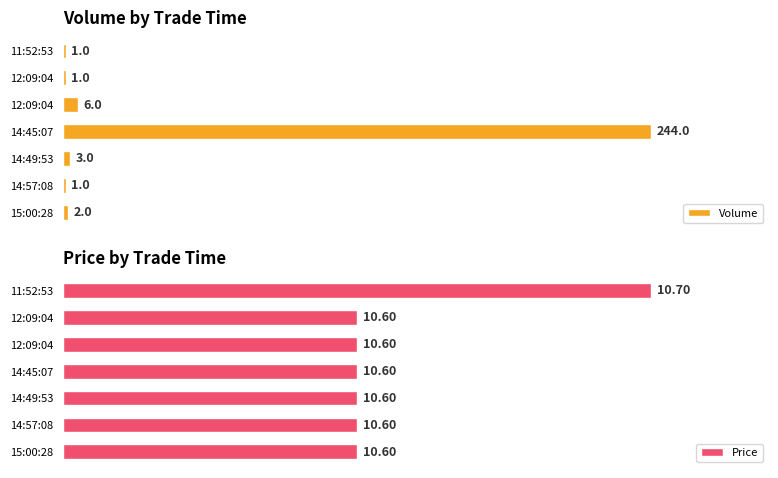

How many bars are there in total?

14